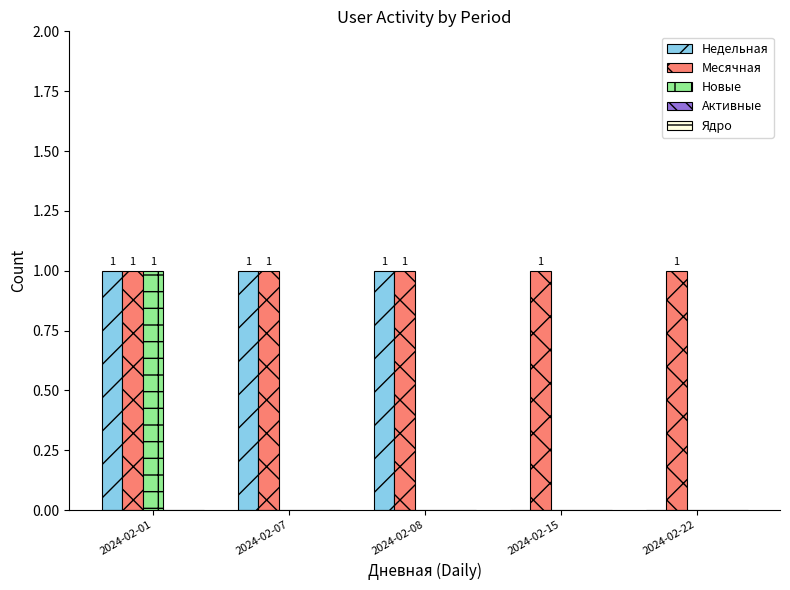

Does the chart contain stacked bars?

No